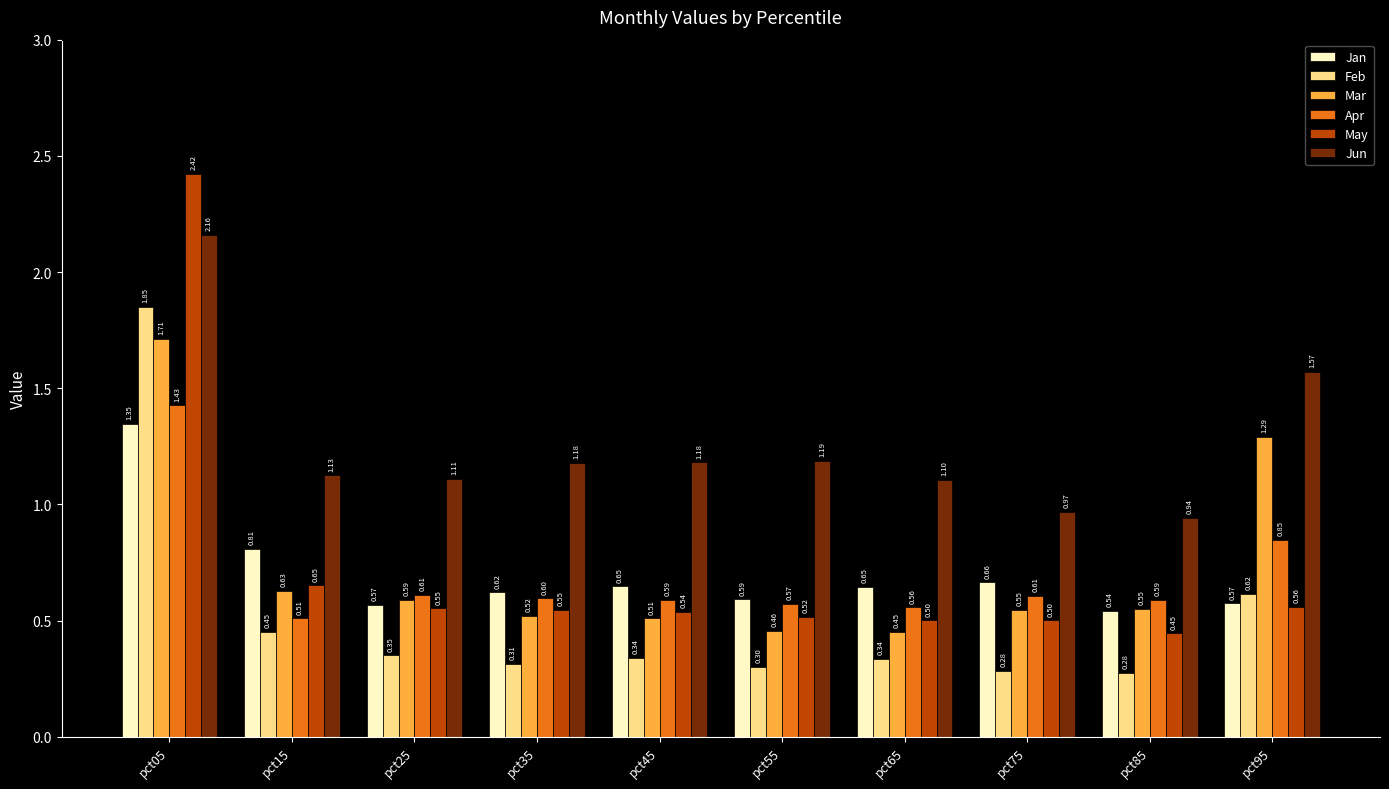

Which series changed the most between pct15 and pct85?

Jan